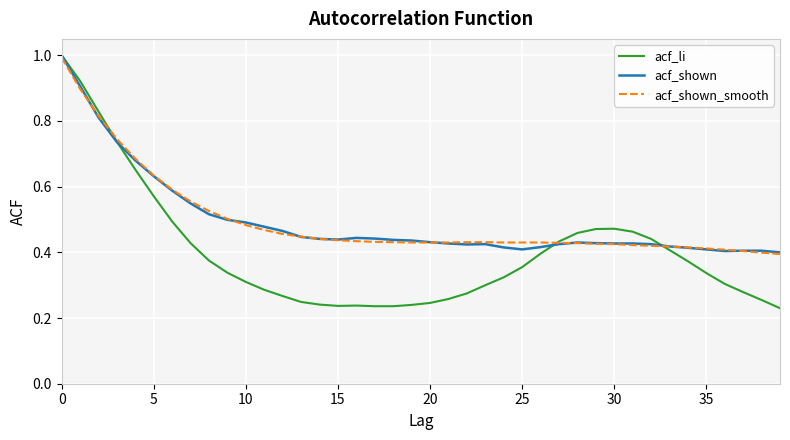

Which series has the widest spread of values?

acf_li